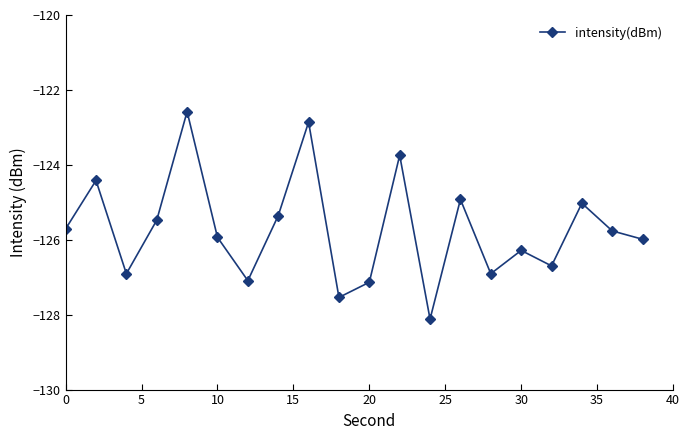

True or false: there are more than 0 points higher than both neighbors.

True